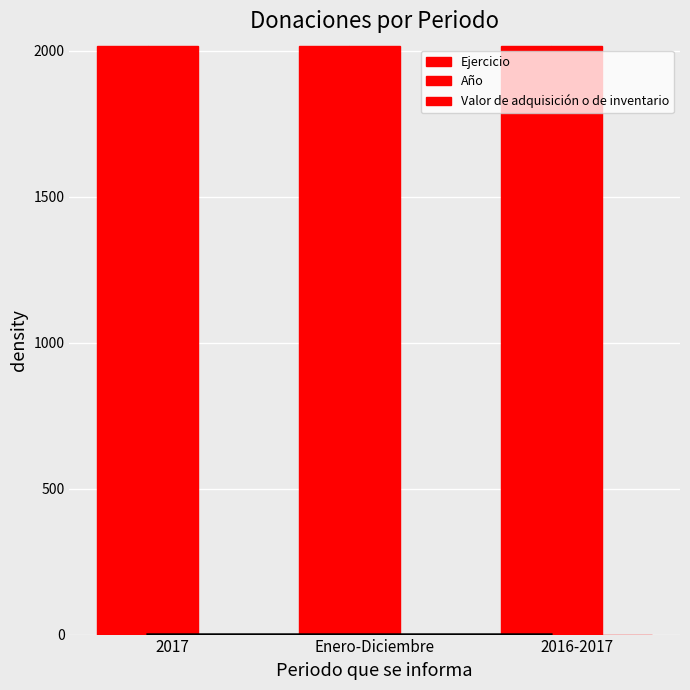

What is the label of the 3rd bar from the left?

2016-2017